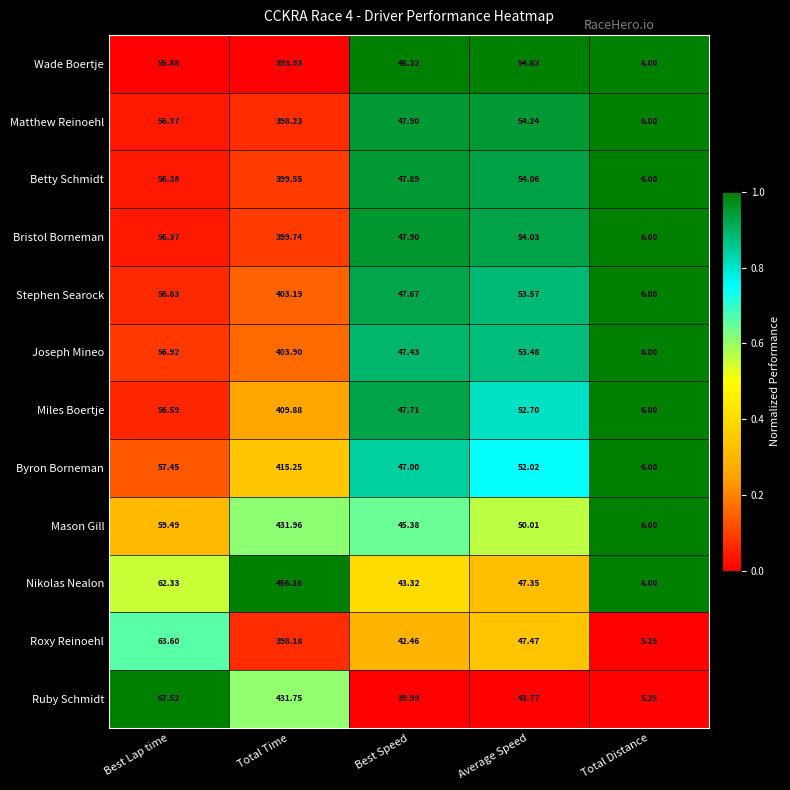

What is the total value across all series at Average Speed?

617.5